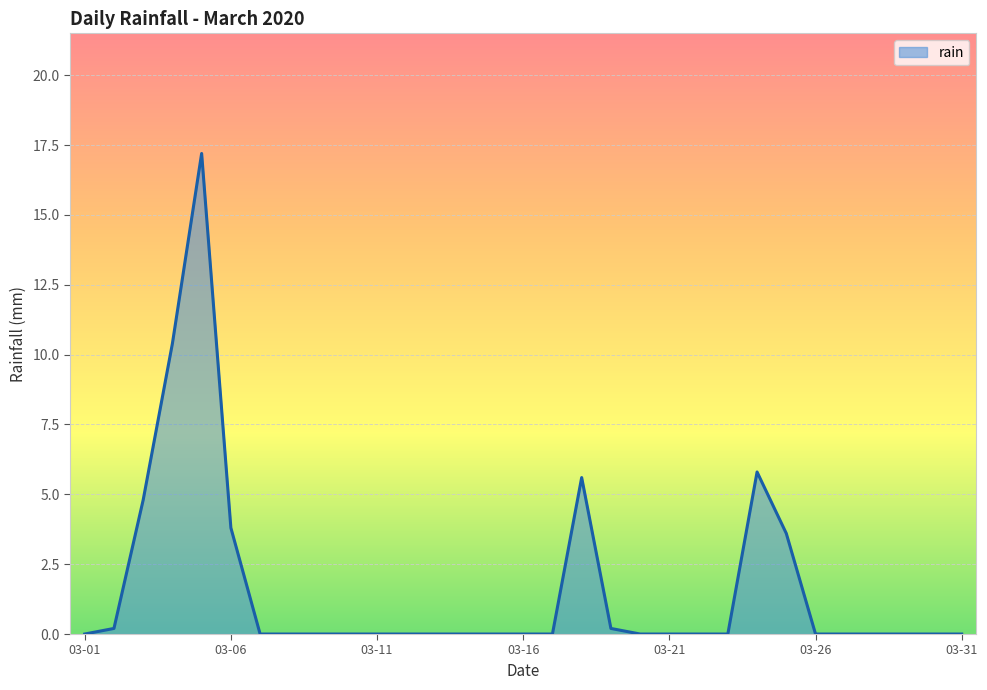

What is the greatest value displayed?

17.2